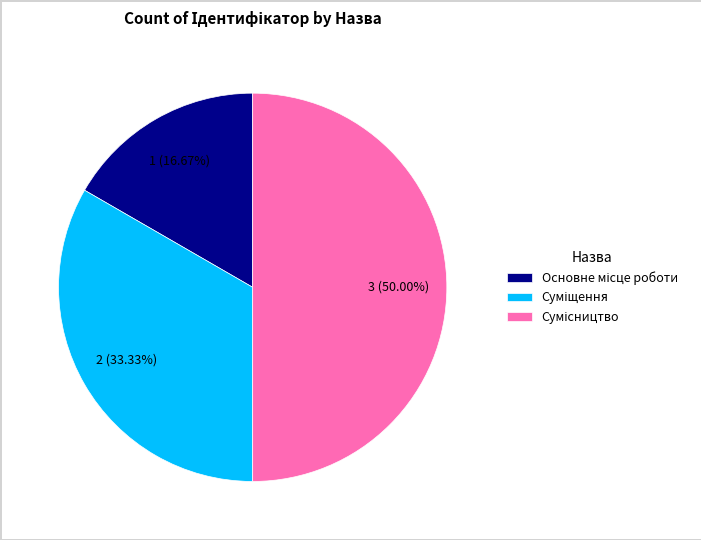

What is the smallest slice in the pie chart?

Основне місце роботи